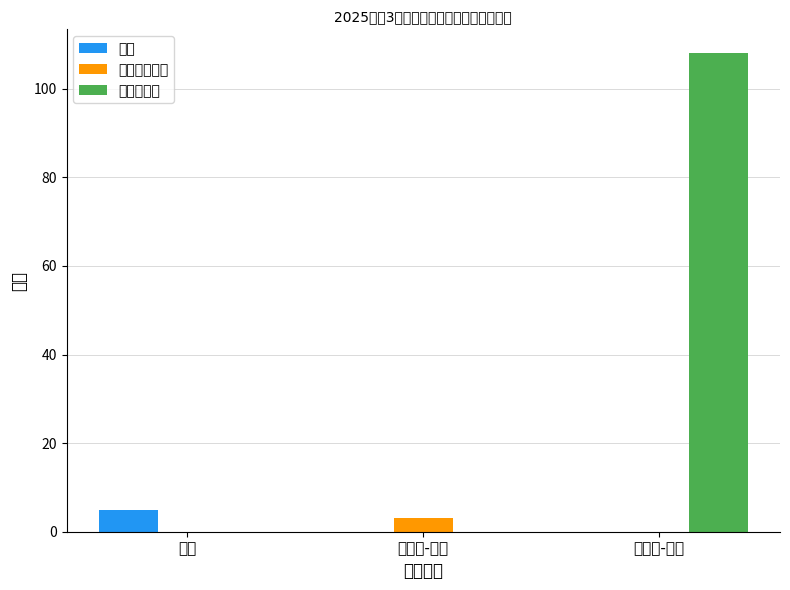

Reading left to right, transcribe all the data shown in this chart.

合格: 5	0	0
有成绩不合格: 0	3	0
缺考不合格: 0	0	108